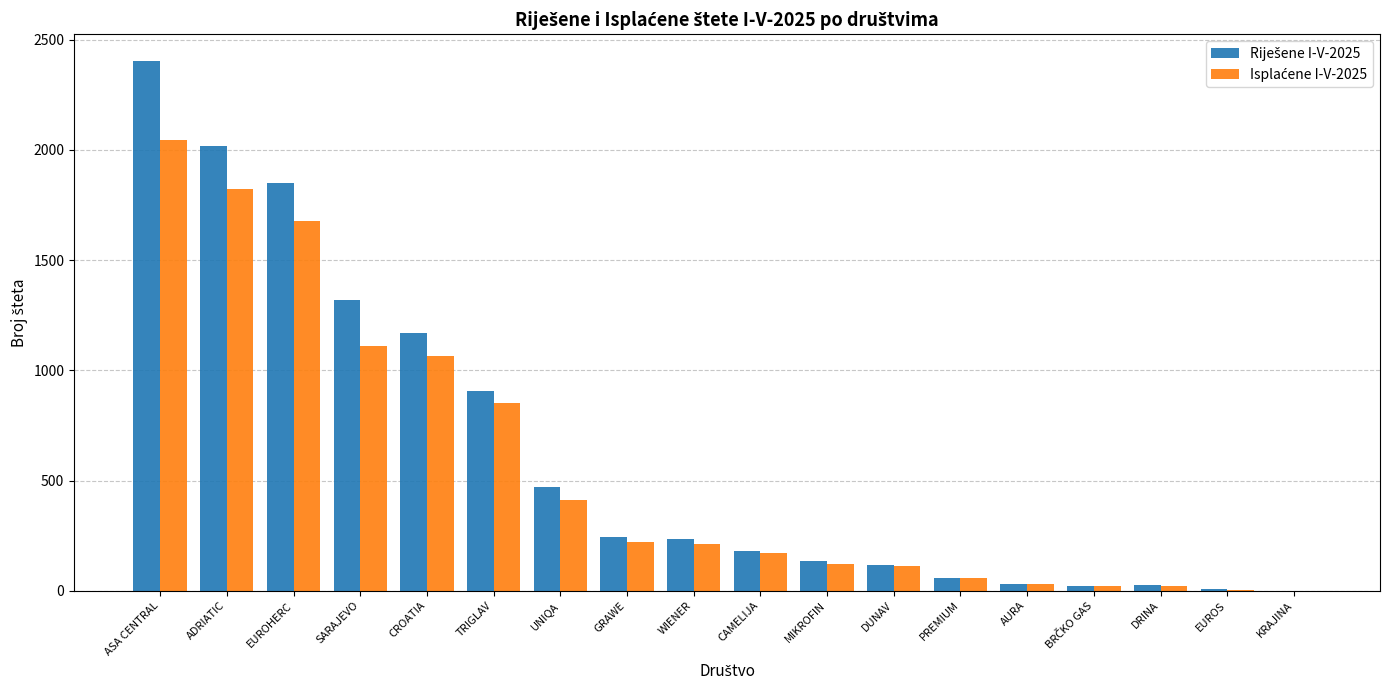

What is the greatest value displayed?

2405